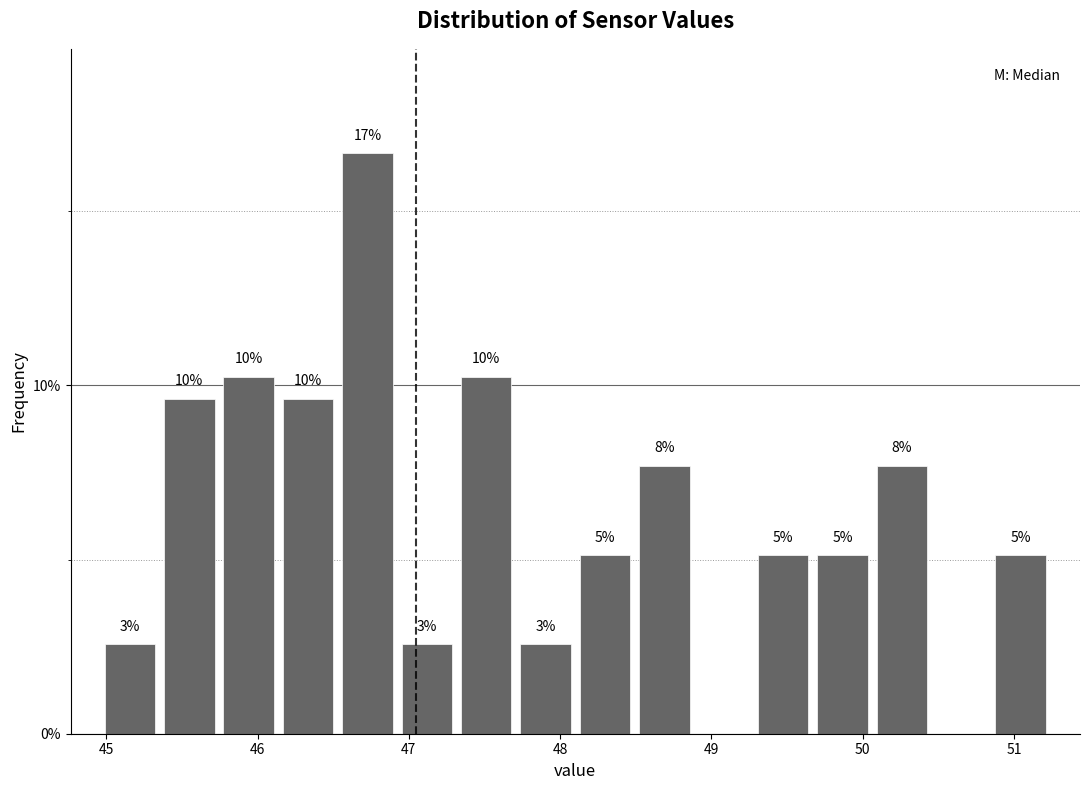

Read against the x-axis, roughly where is the centre of the tallest bar?

46.7